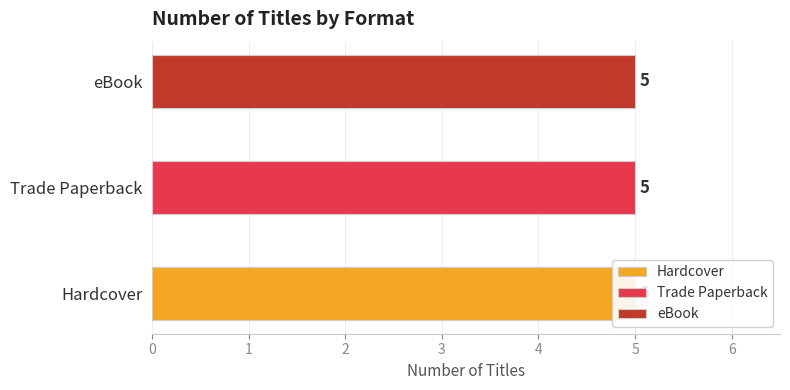

Is it true that Trade Paperback equals 14331601 at Lunch Money?

False